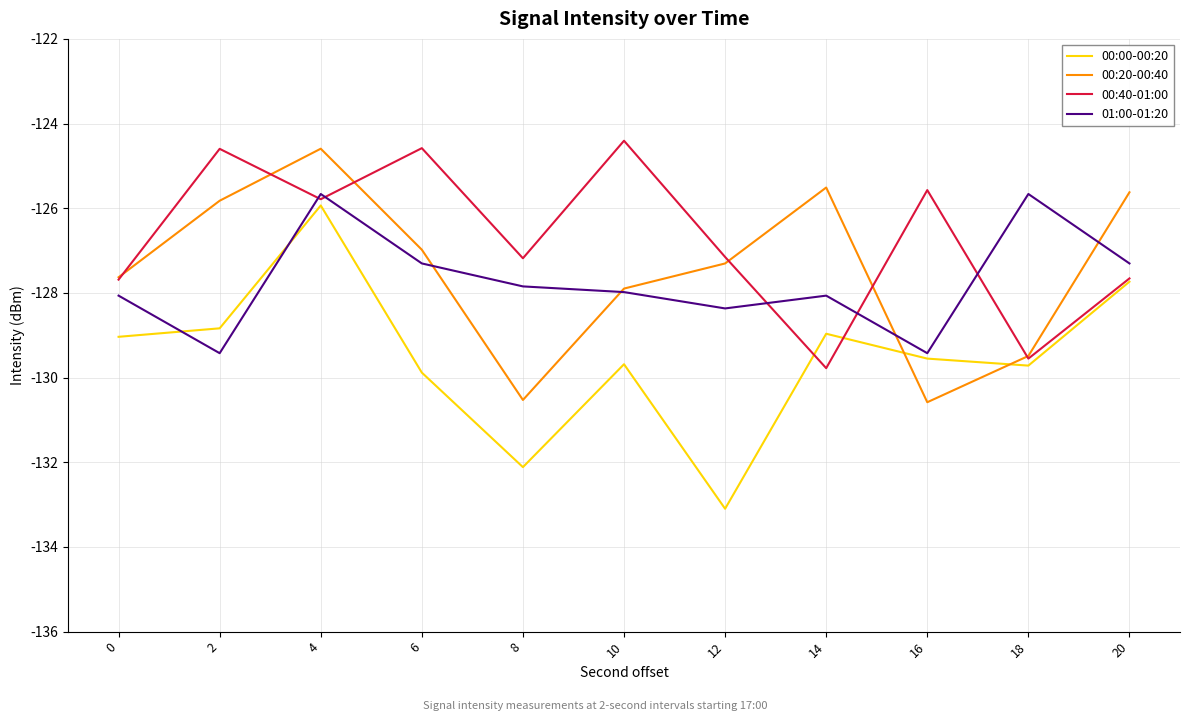

At which category does 00:00-00:20 reach its first local valley?

8